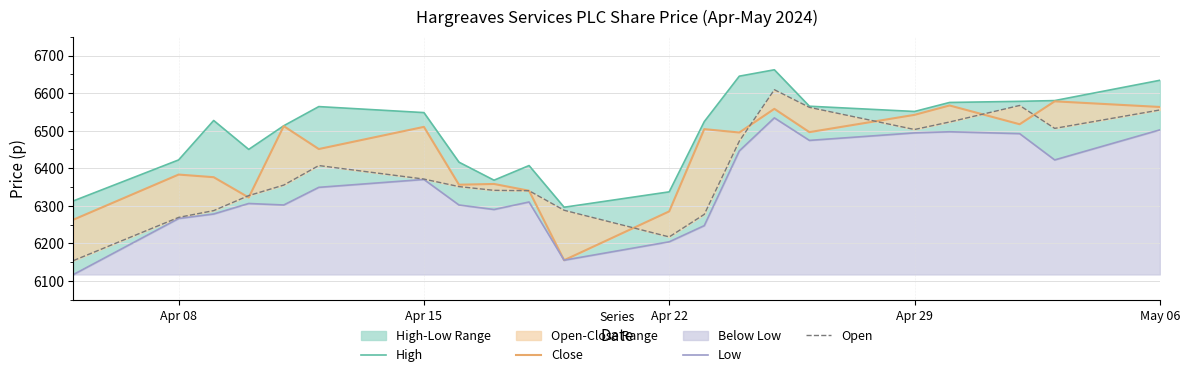

What is the smallest value displayed?

6117